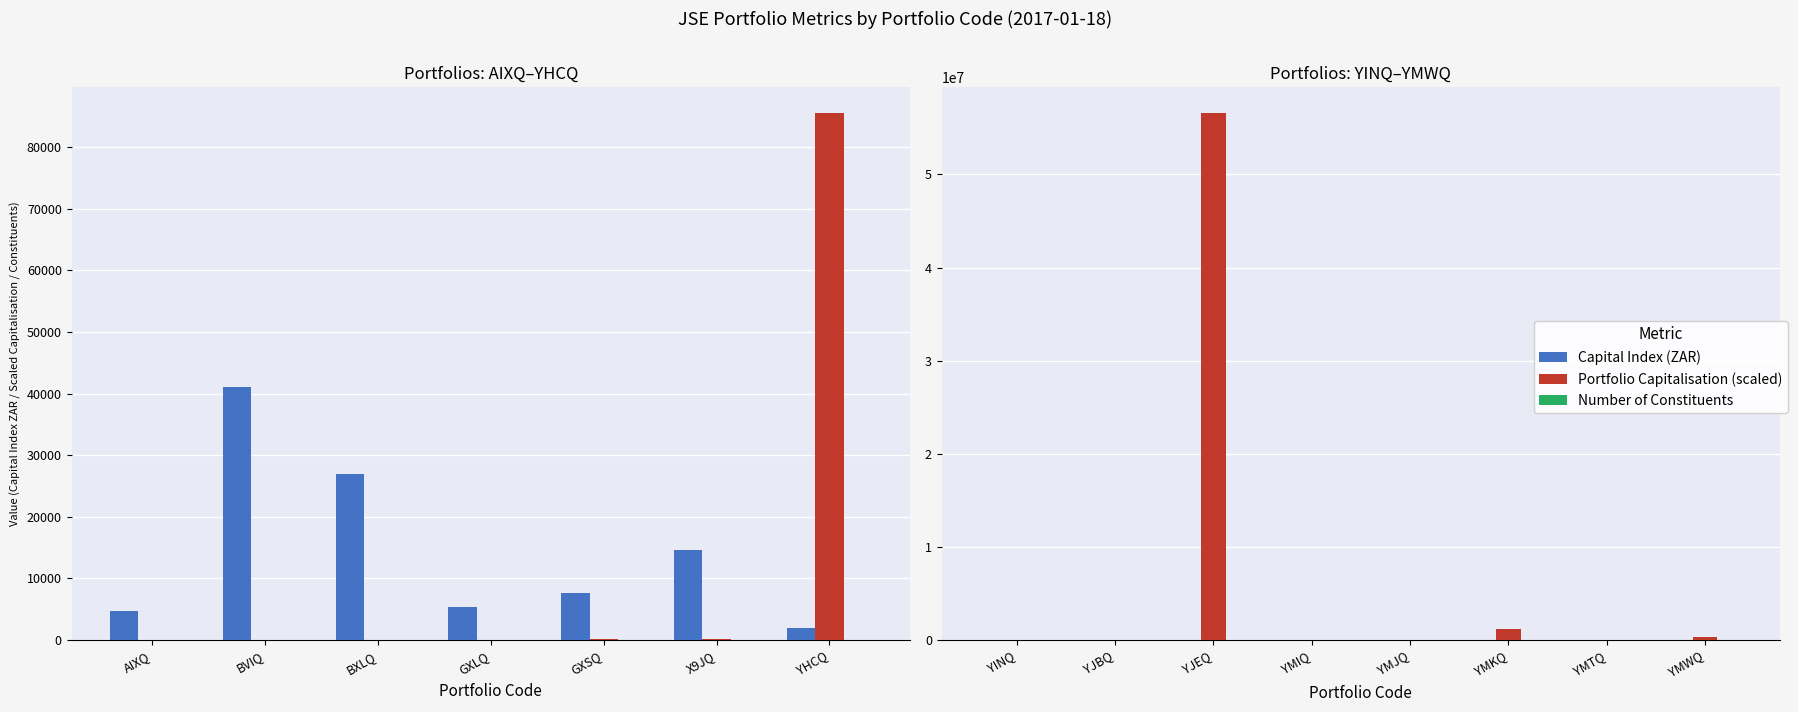

The Portfolio Capitalisation (scaled) series shows 39.0 at YJBQ. True or false?

False